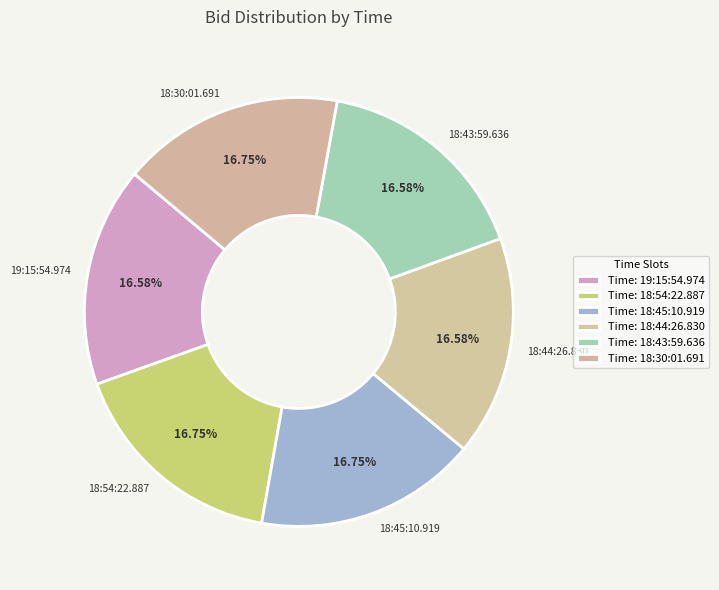

Is 19:15:54.974 the majority of the pie?

No